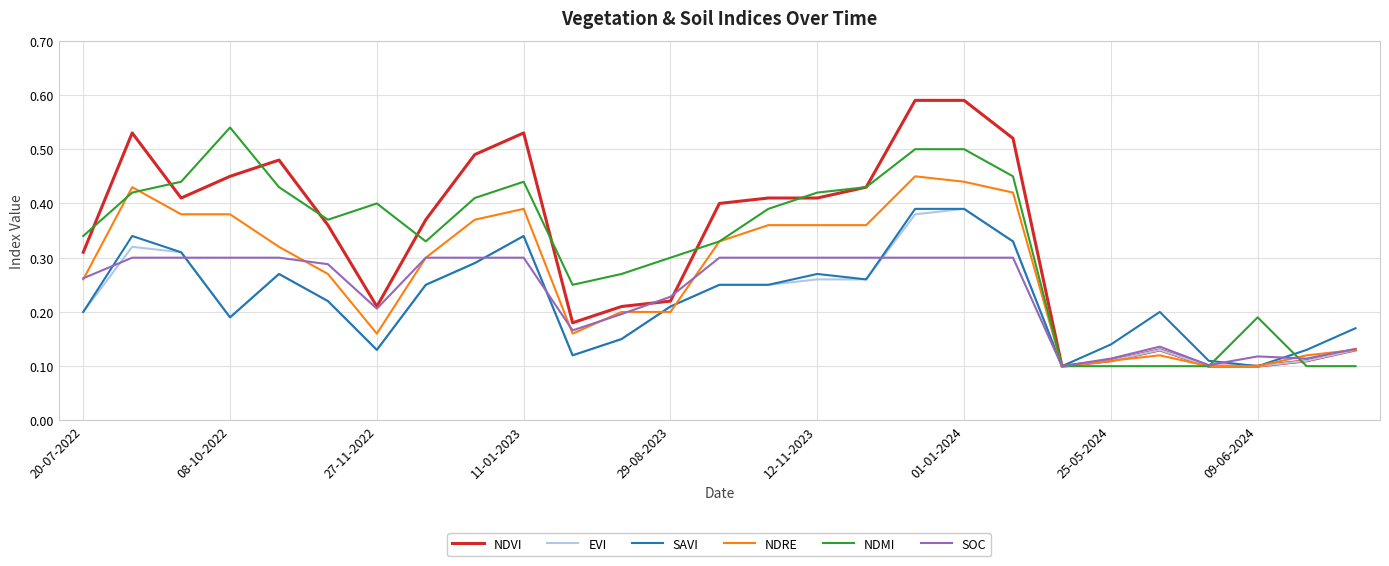

How many interior local valleys does the NDVI series have?

4